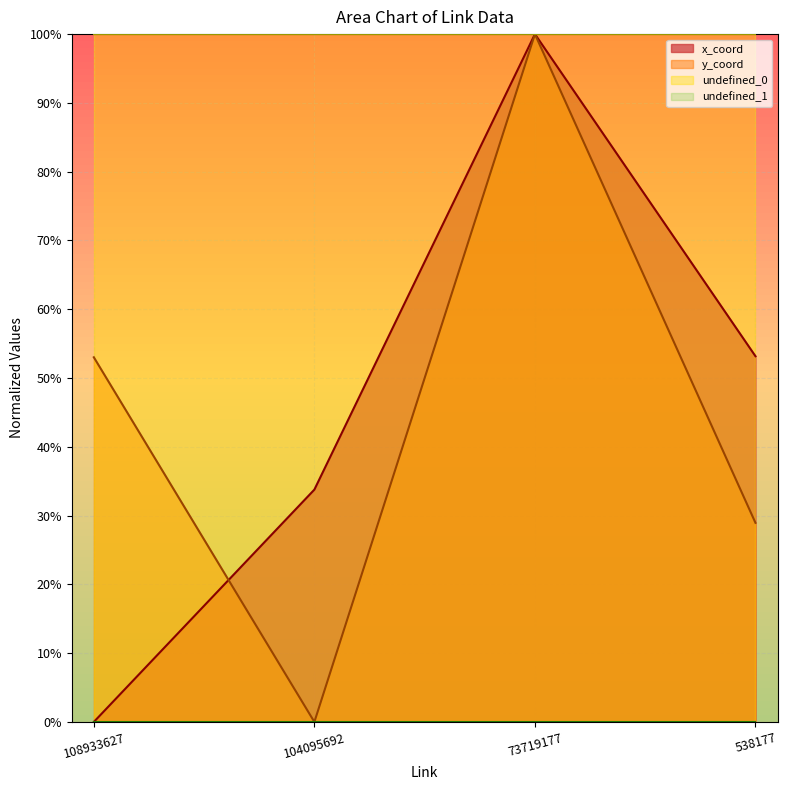

Rank the categories by x_coord value from highest to lowest.

73719177, 538177, 104095692, 108933627